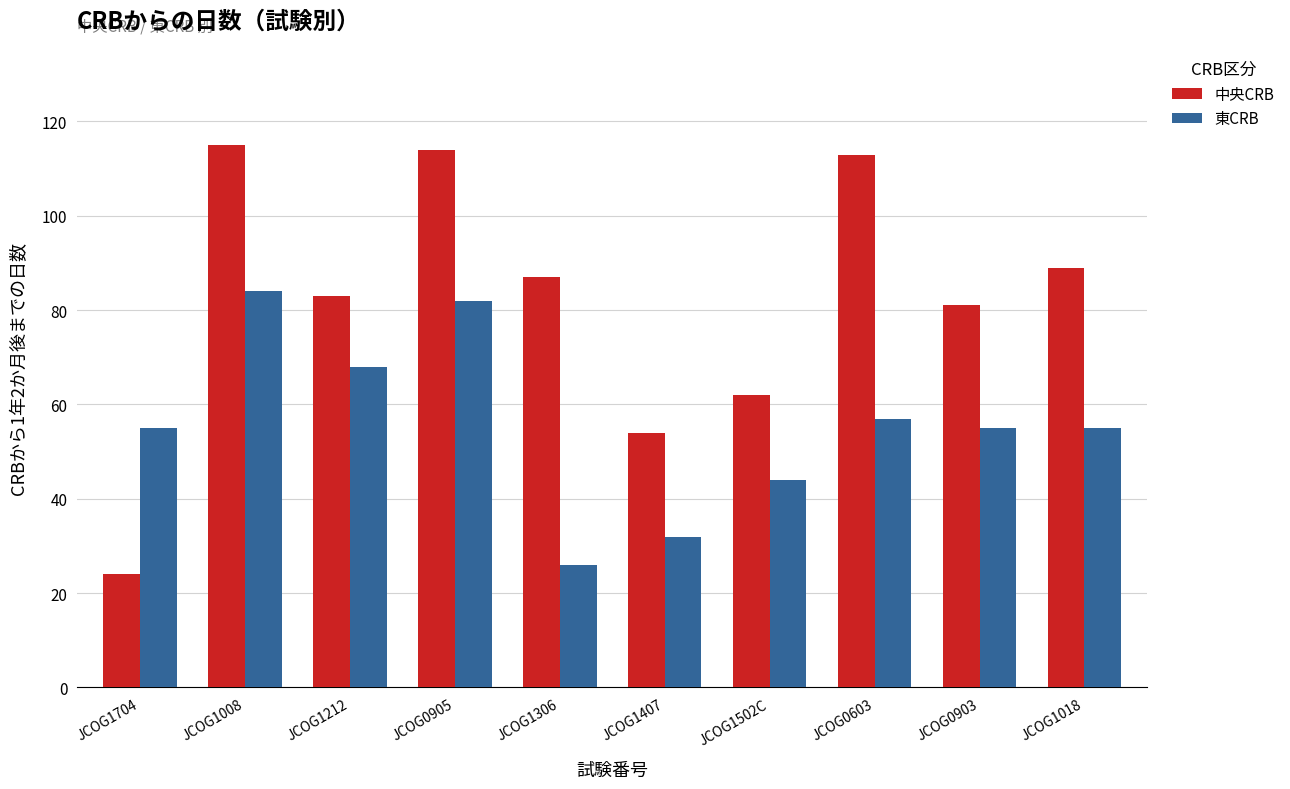

Rank the series by their average value, from lowest to highest.

東CRB, 中央CRB